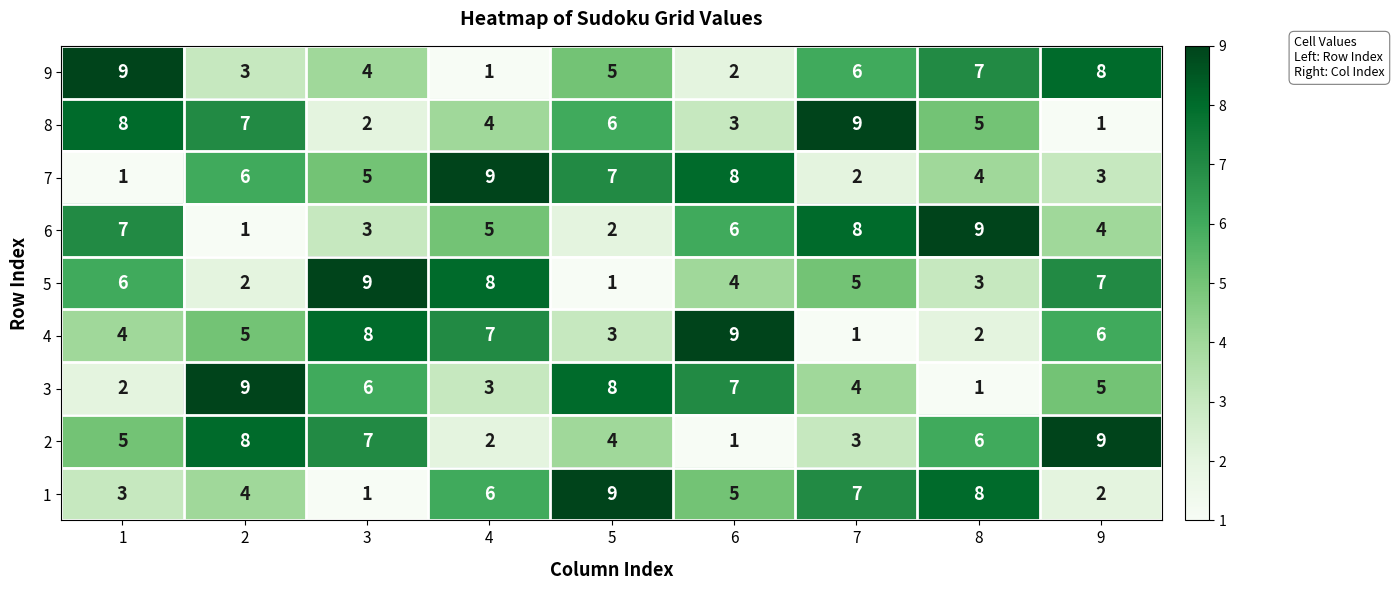

Rank the series at 2 from highest to lowest value.

3, 2, 8, 7, 4, 1, 9, 5, 6